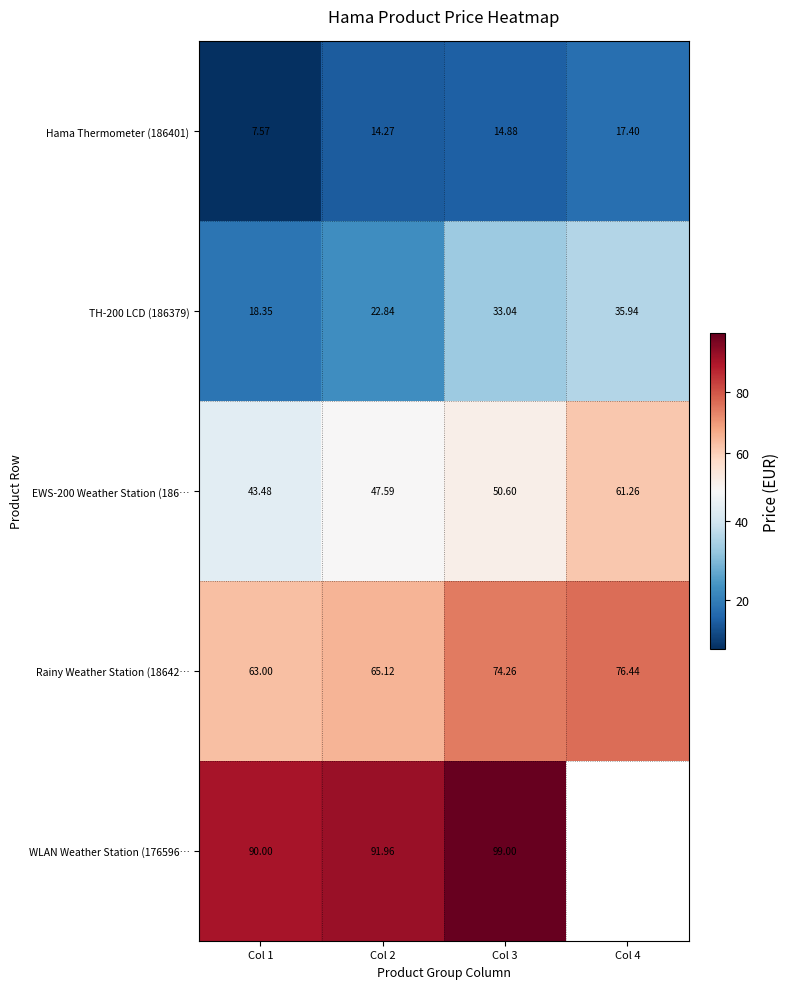

Which category has the highest value across all series?

Col 3